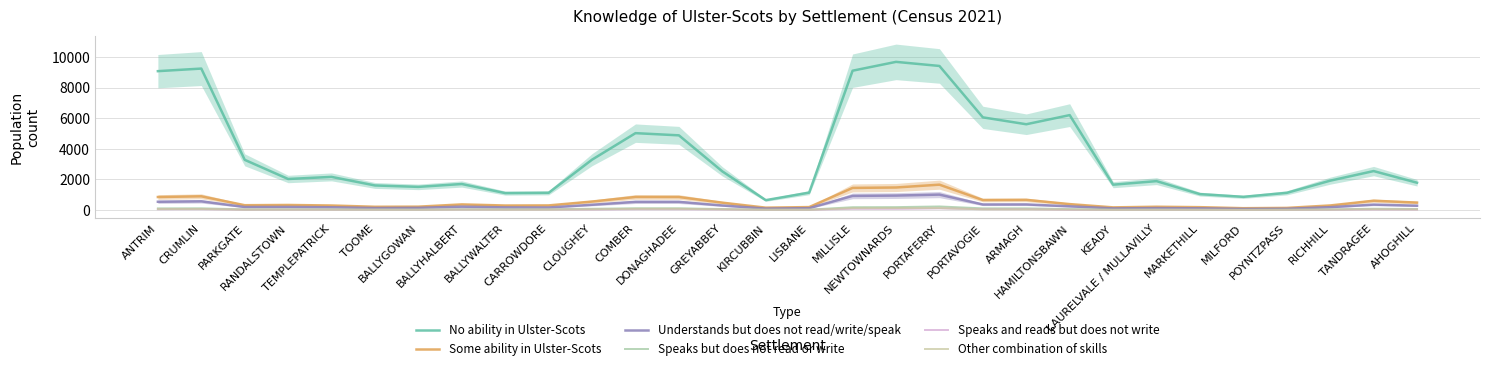

List the series in order of their peak value, highest first.

No ability in Ulster-Scots, Some ability in Ulster-Scots, Understands but does not read/write/speak, Speaks but does not read or write, Other combination of skills, Speaks and reads but does not write